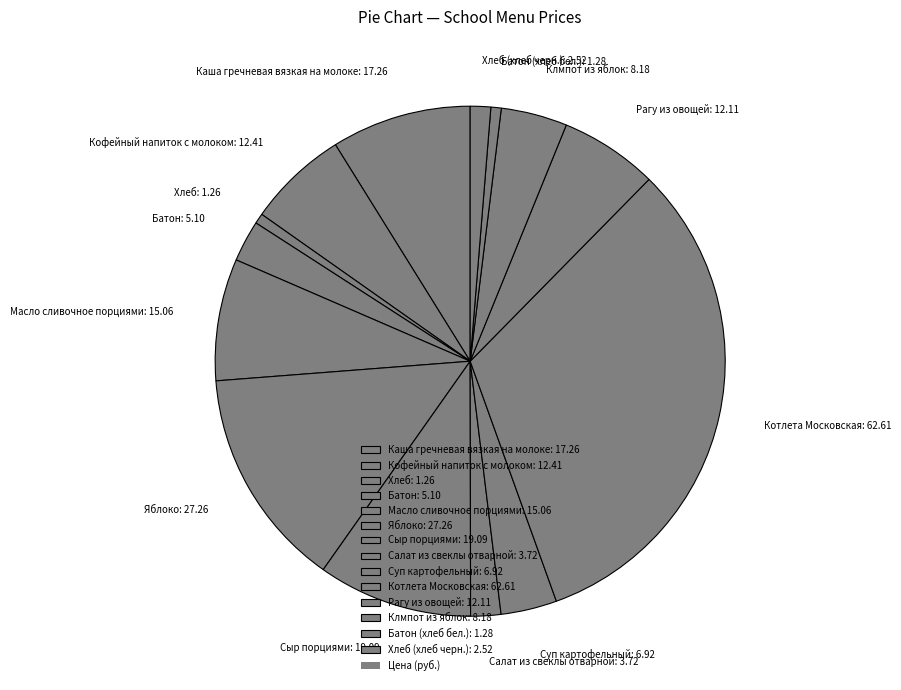

Which has a higher value, Кофейный напиток с молоком: 12.41 or Масло сливочное порциями: 15.06?

Масло сливочное порциями: 15.06